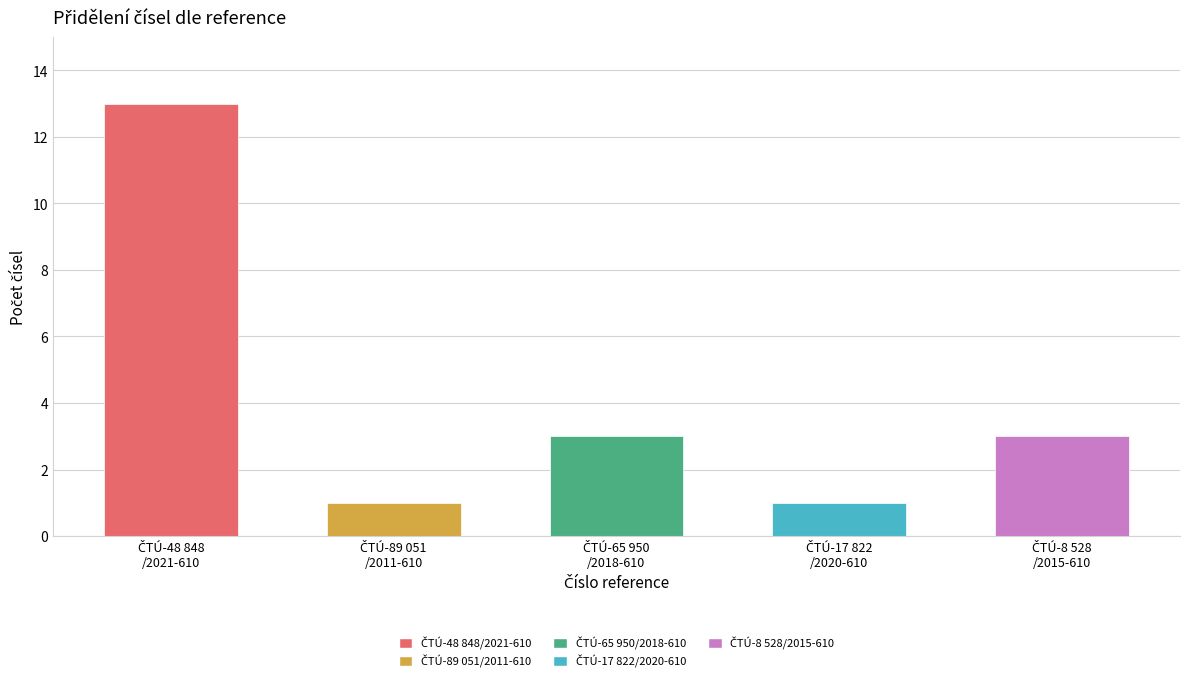

What is the sum of all values?

21